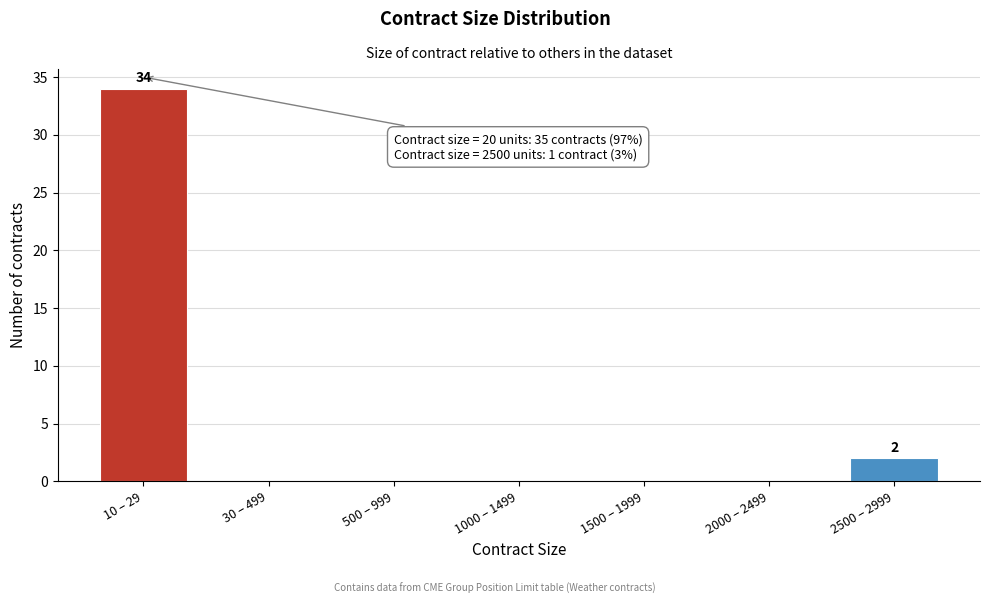

What is the maximum value shown in the chart?

34